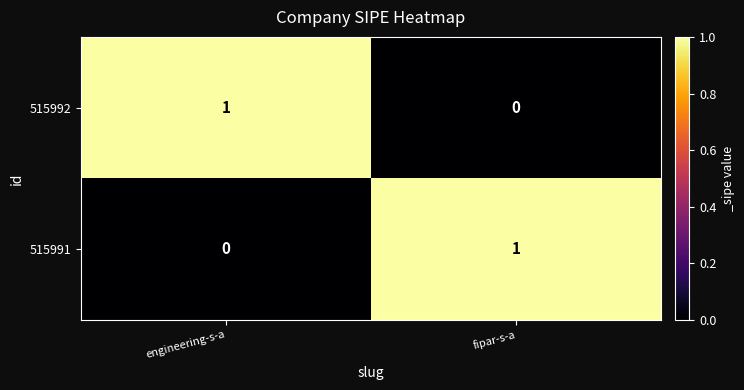

Rank the categories by 515992 value from highest to lowest.

engineering-s-a, fipar-s-a